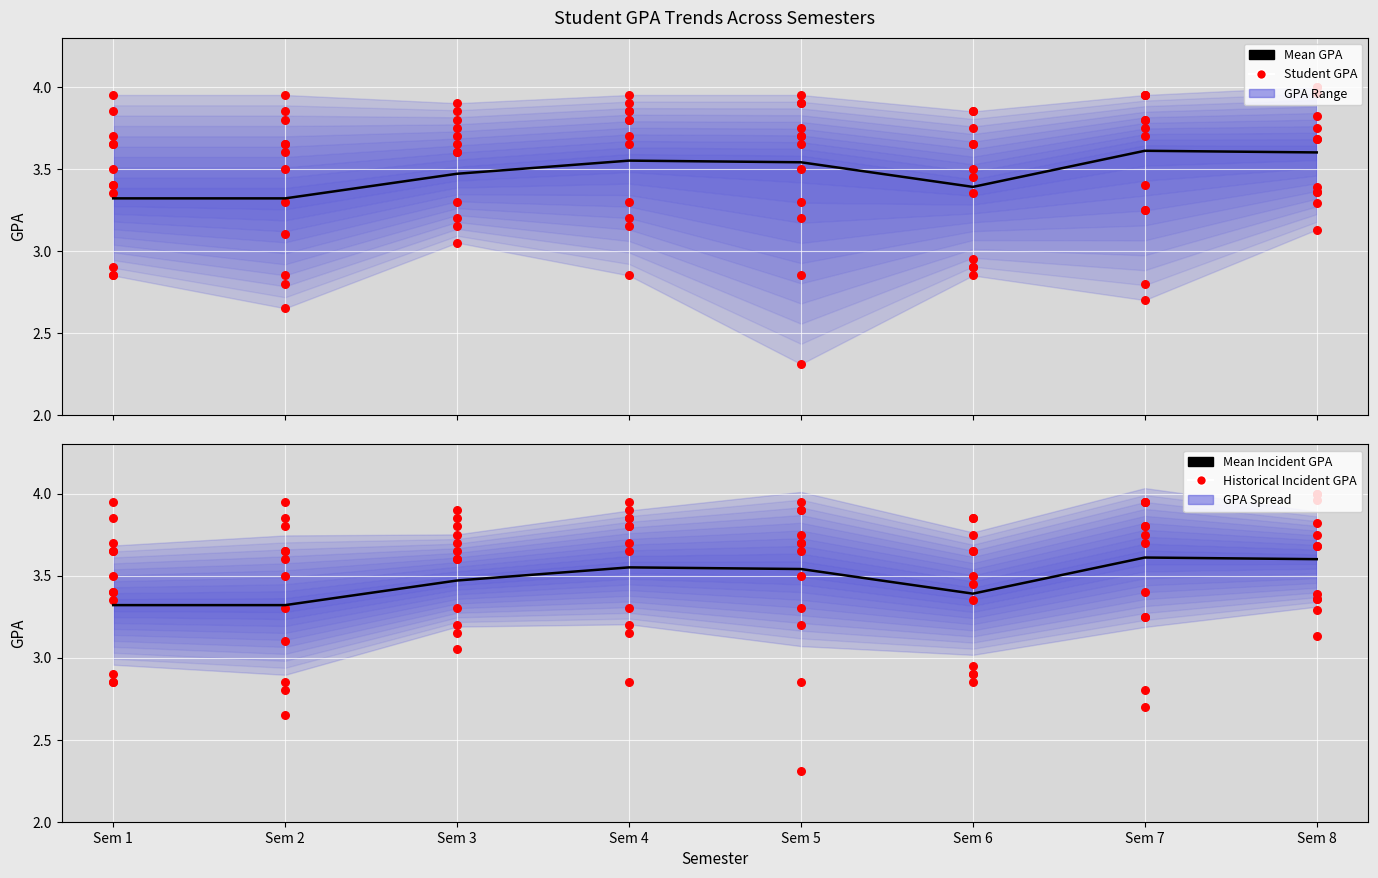

Which series contains the lowest Y value?

Mean GPA